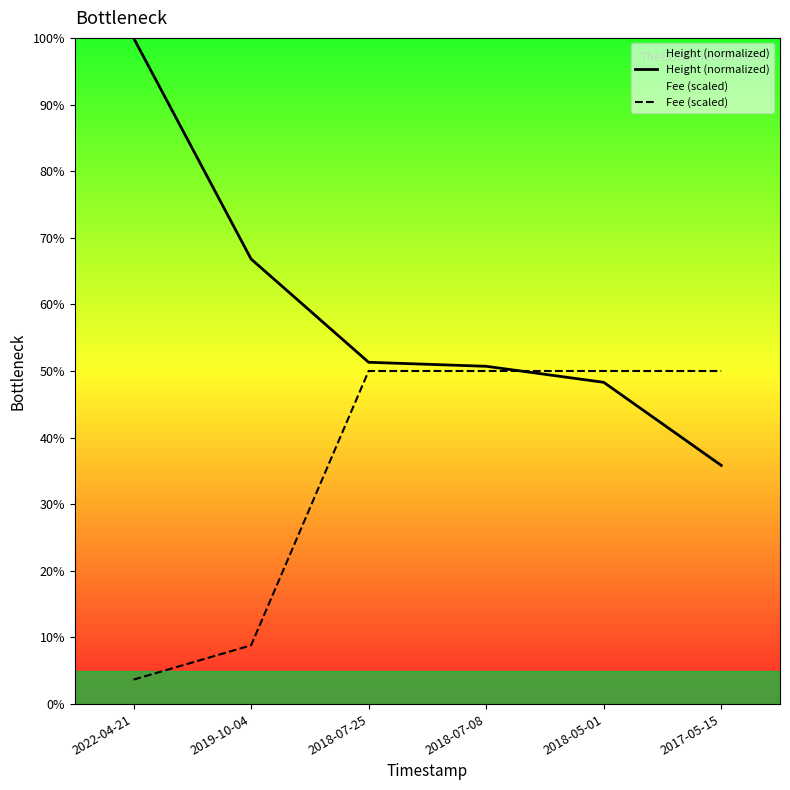

Reading left to right, what are all the values shown in this chart?

Height (normalized): 2022-04-21=100.0	2019-10-04=66.8	2018-07-25=51.3	2018-07-08=50.7	2018-05-01=48.3	2017-05-15=35.8
Fee (scaled): 2022-04-21=3.7	2019-10-04=8.8	2018-07-25=50.0	2018-07-08=50.0	2018-05-01=50.0	2017-05-15=50.0